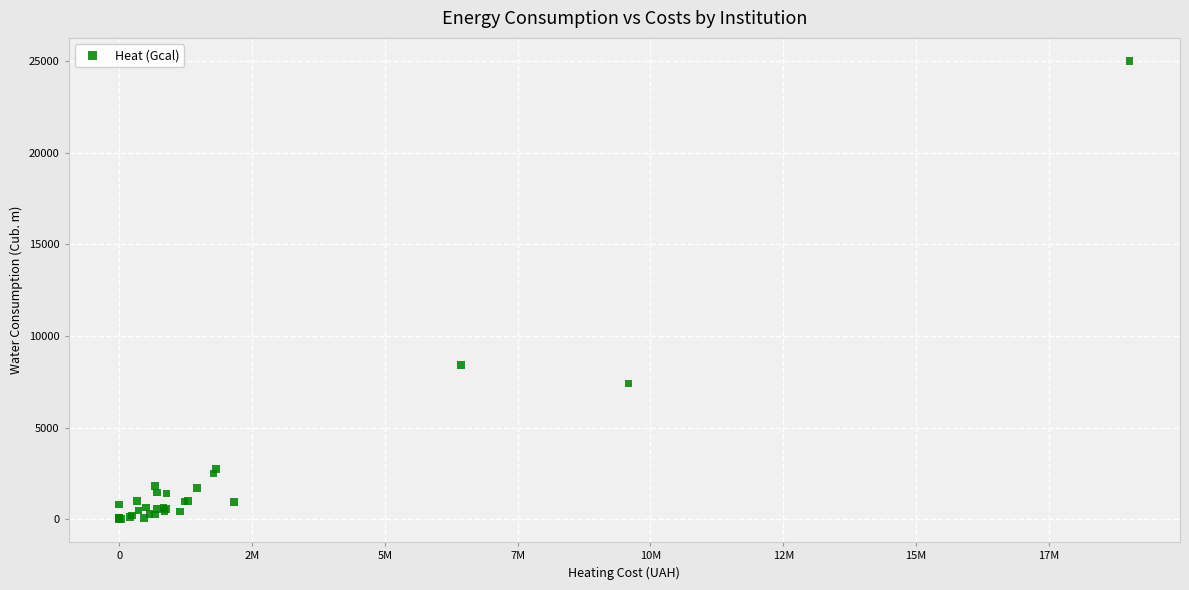

What Y value in the scatter plot is closest to 12511?

8436.0